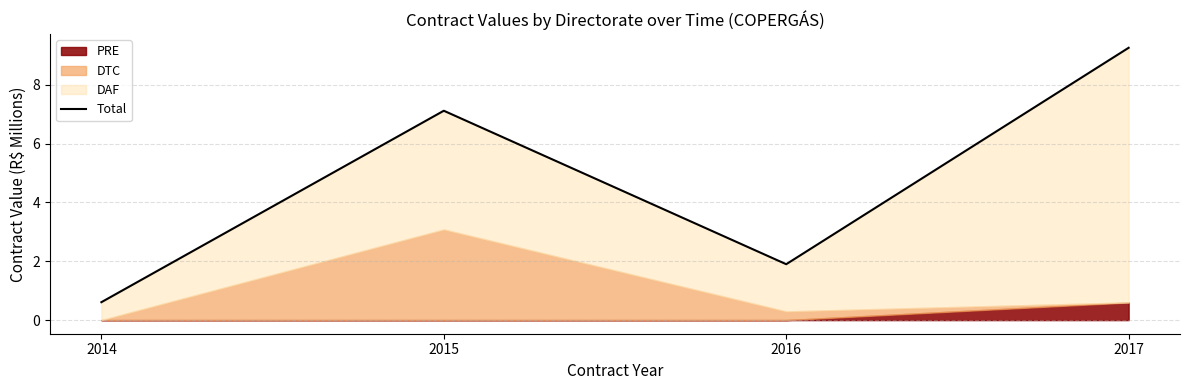

List the labels in order of value, largest first.

2017, 2015, 2016, 2014